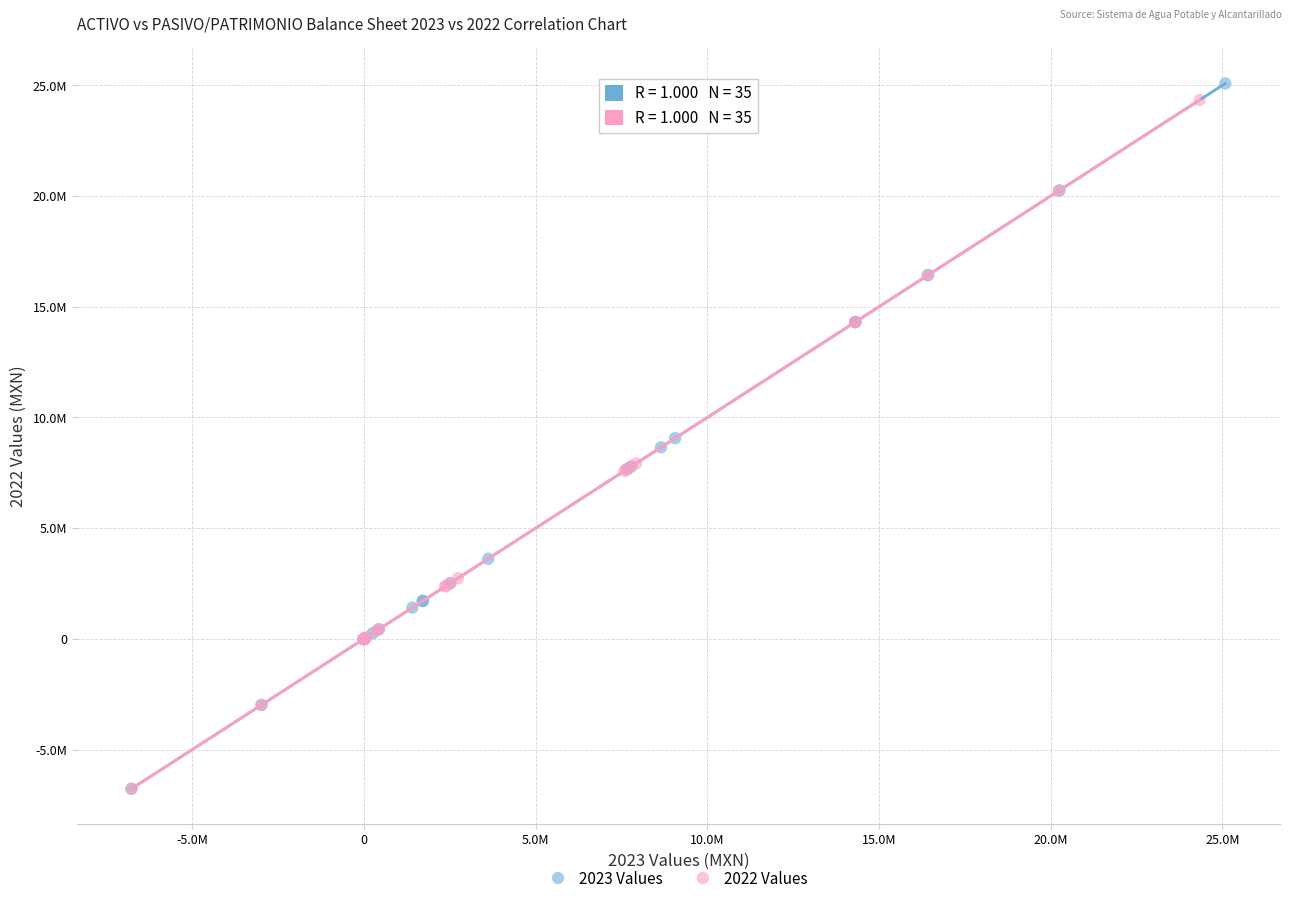

What are all the series names shown in the legend?

2023 Values, 2022 Values